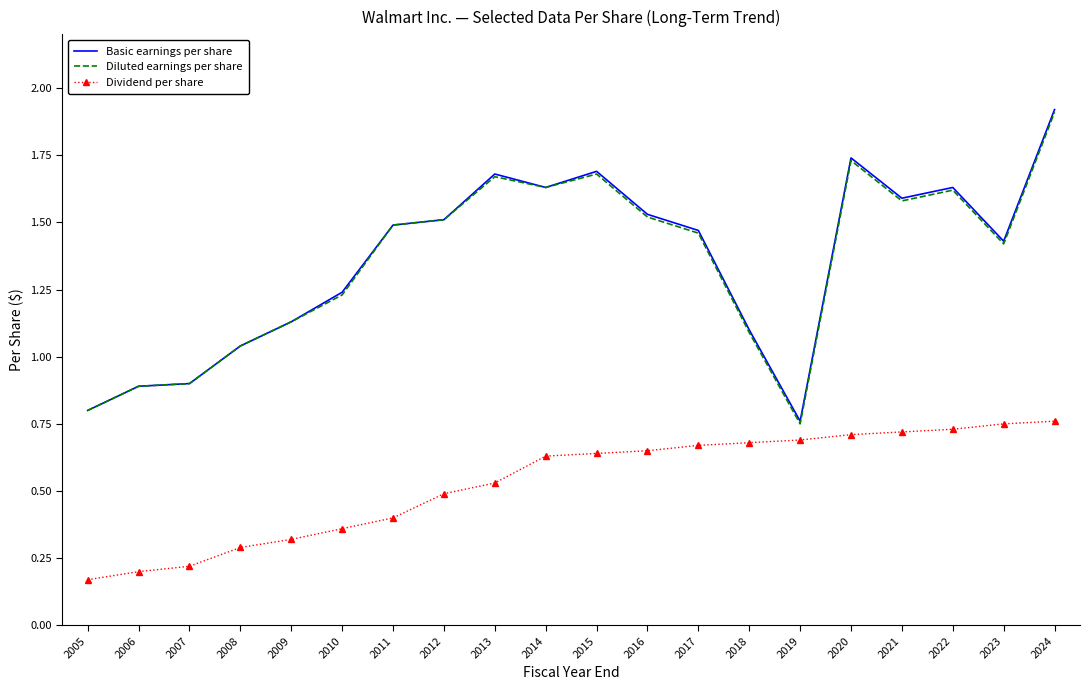

What is the total value across all series at 2014?

3.9